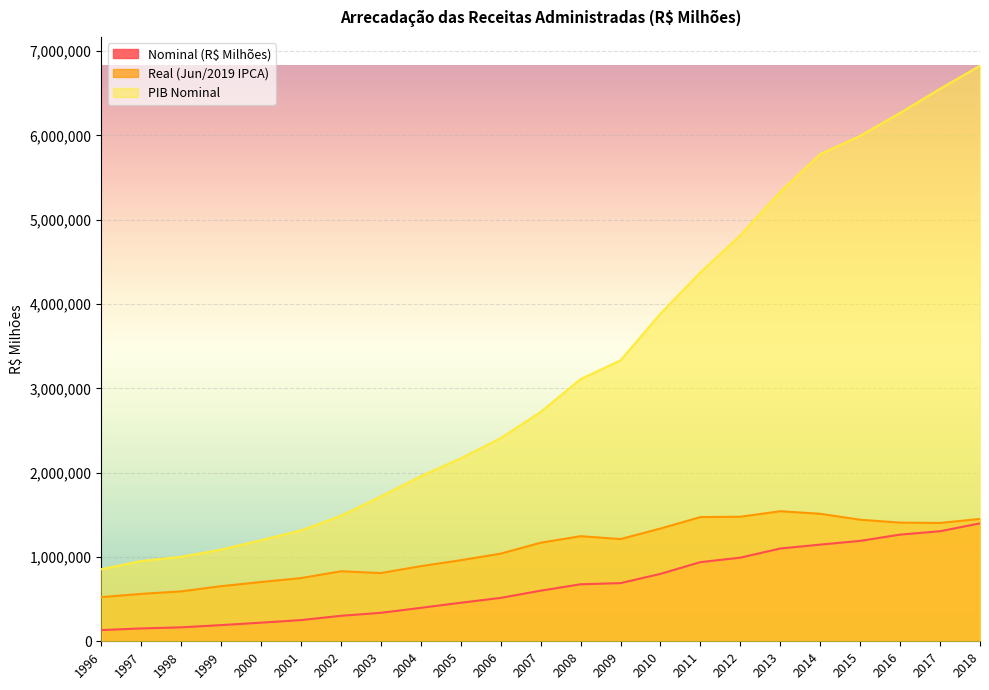

How many lines are shown in the chart?

3